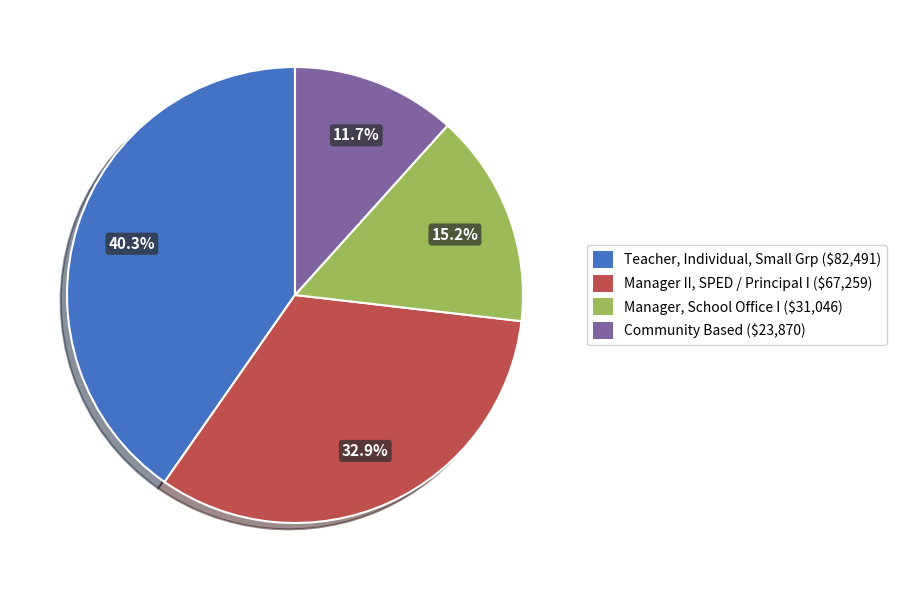

What is the ratio of the value at Manager, School Office I to the value at Teacher, Individual, Small Grp?

0.4